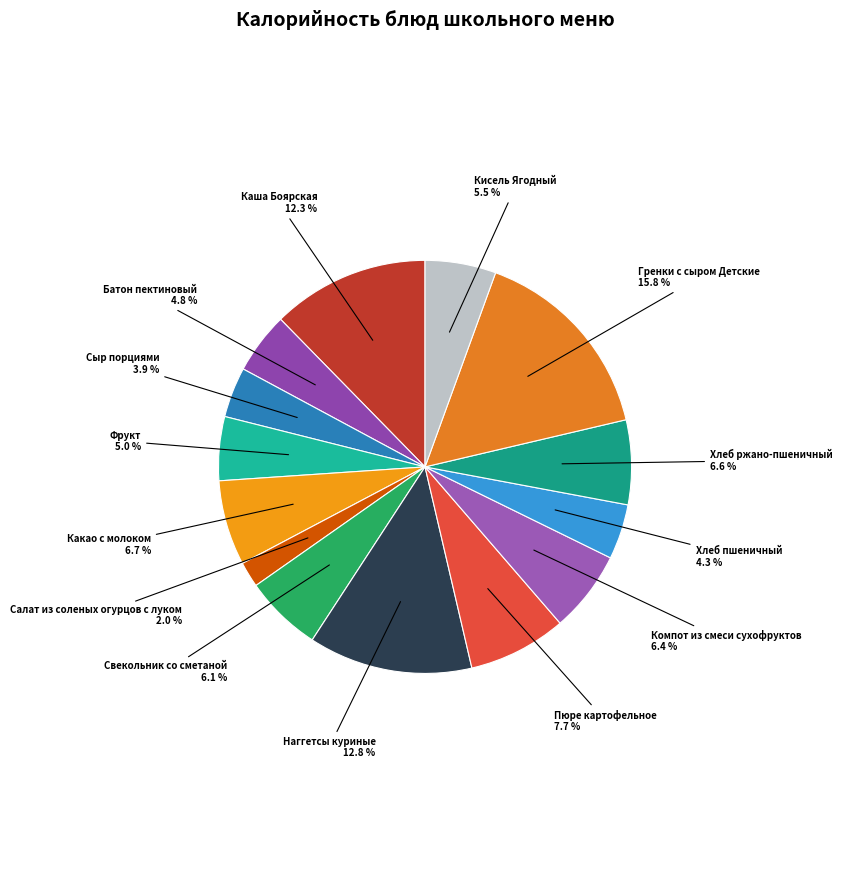

How many slices are in this pie chart?

14